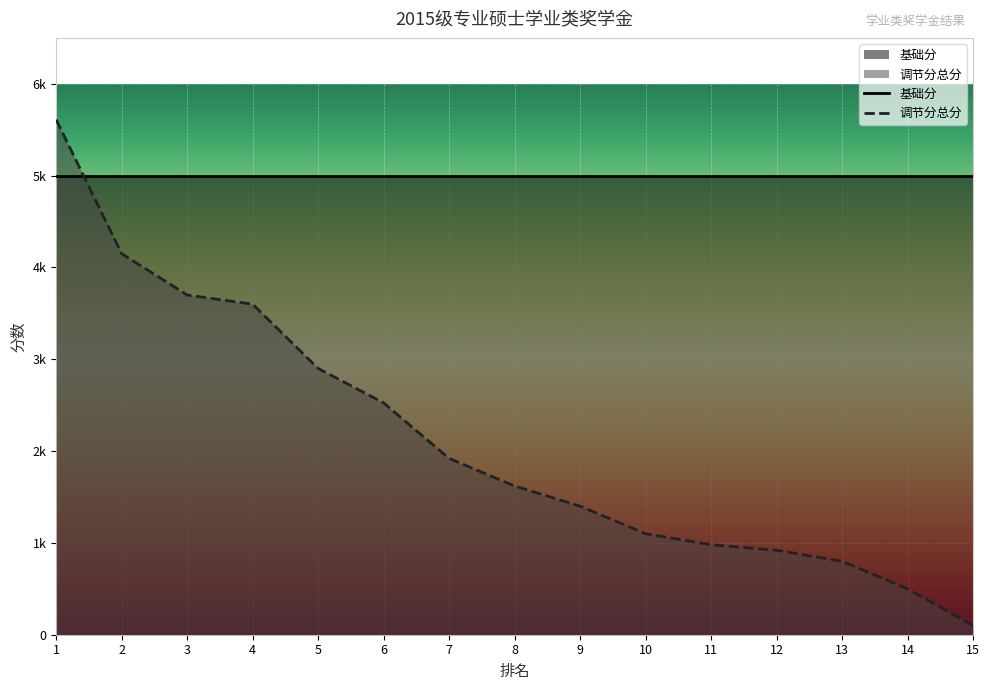

At which label does the data first exceed 1620?

1